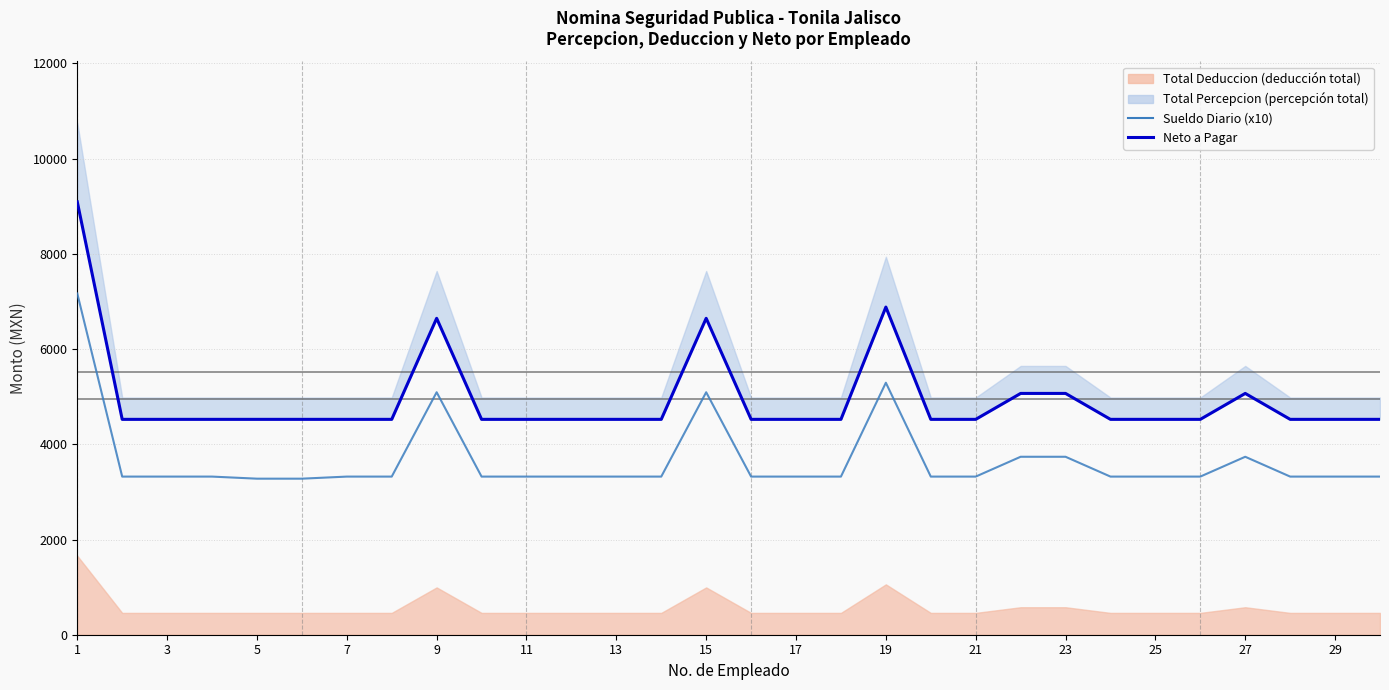

The Sueldo Diario (x10) series shows 3321.3 at 25. True or false?

True